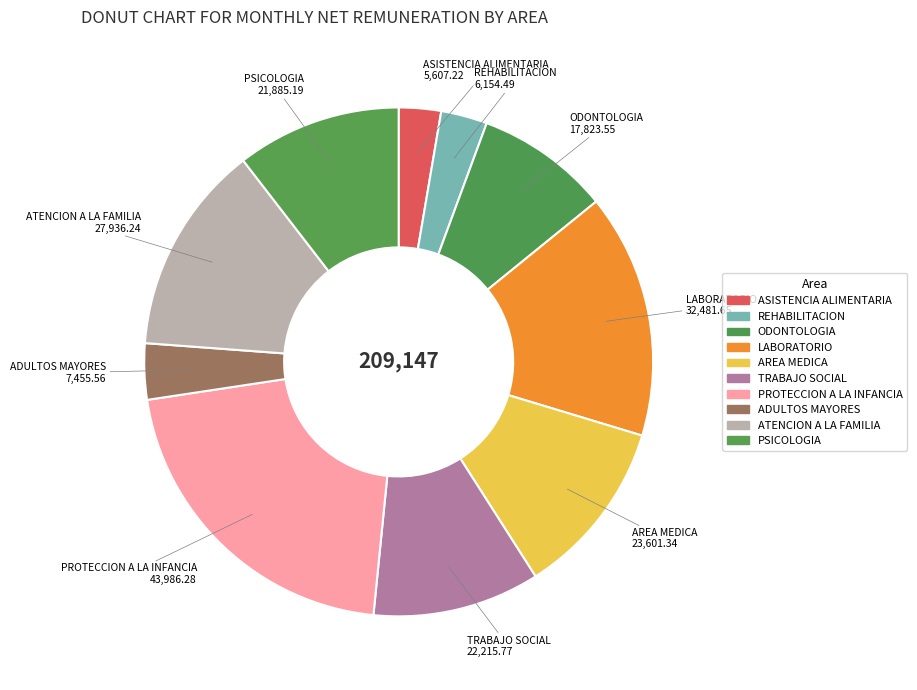

Which has a higher value, LABORATORIO or REHABILITACION?

LABORATORIO